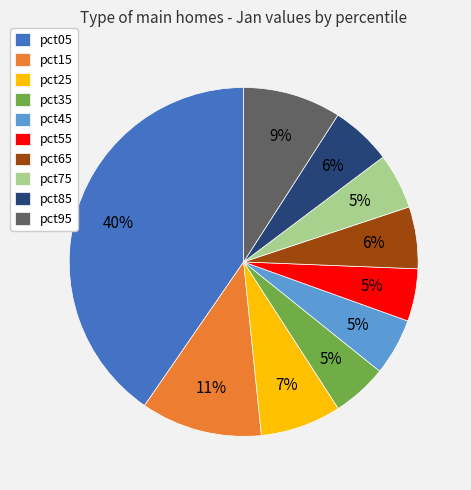

What percentage is the pct75 slice, to the nearest percent?

5%